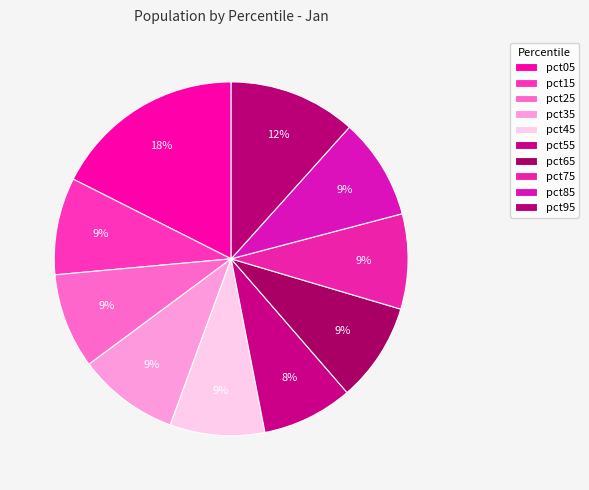

What is the largest slice in the pie chart?

pct05